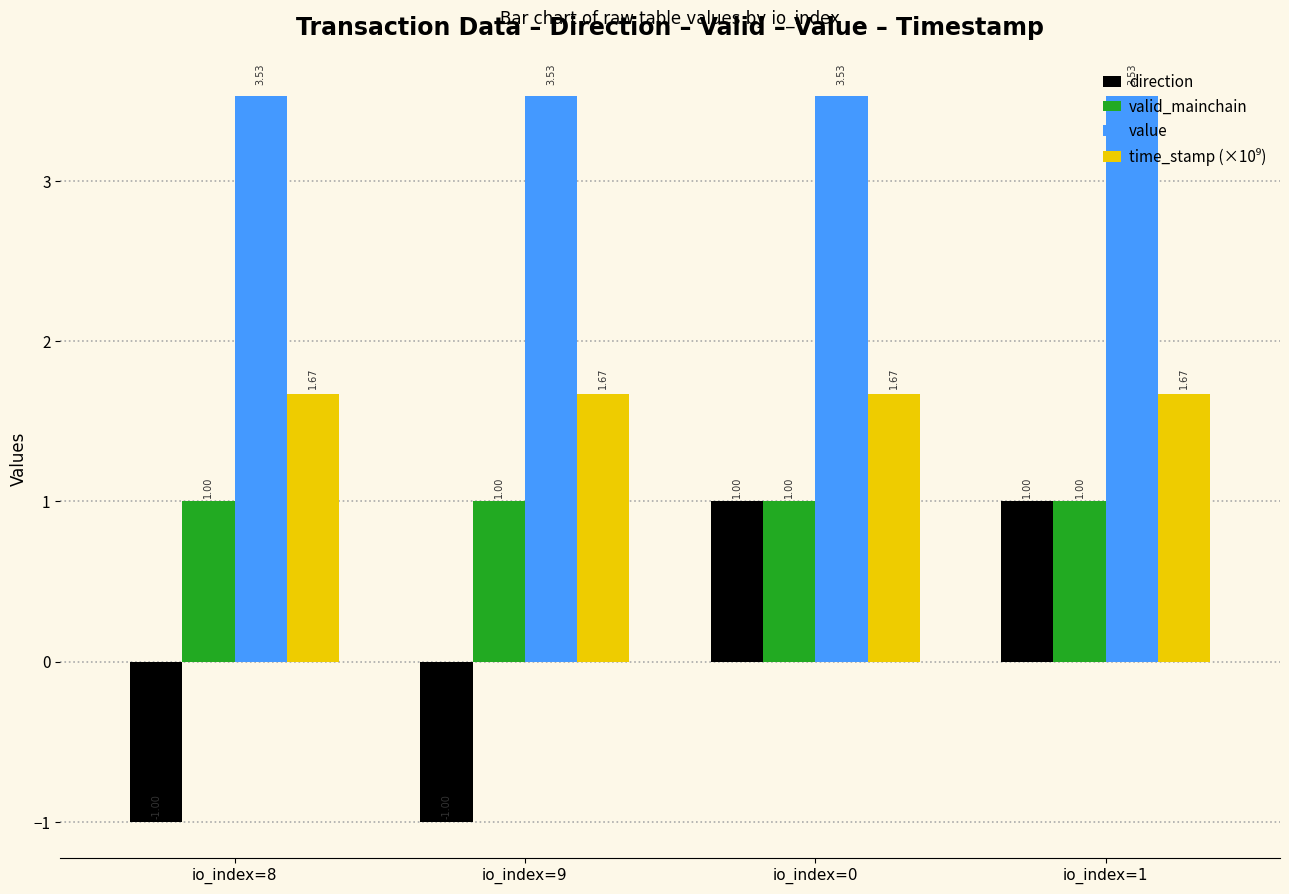

What is the smallest value displayed?

-1.0